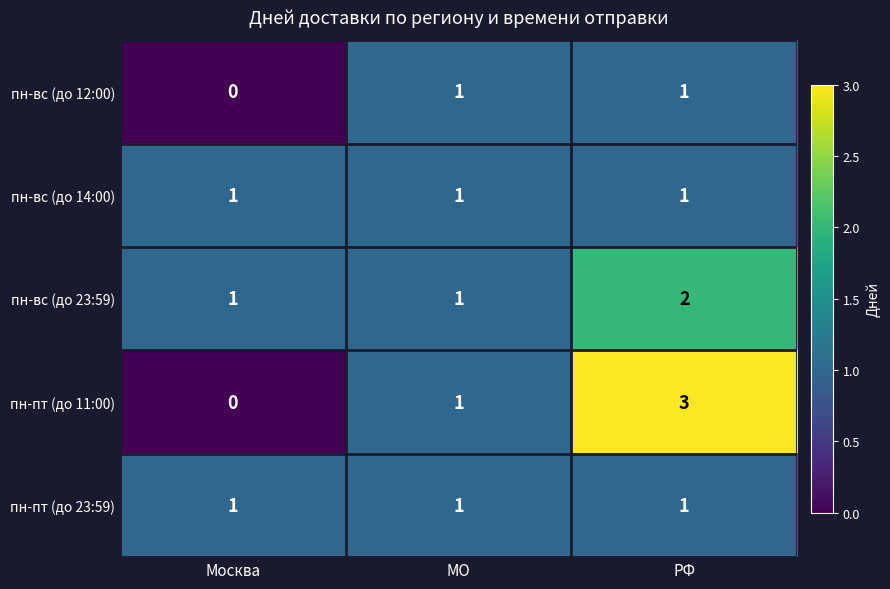

True or false: пн-вс (до 12:00) has a value of 0 at Москва.

True